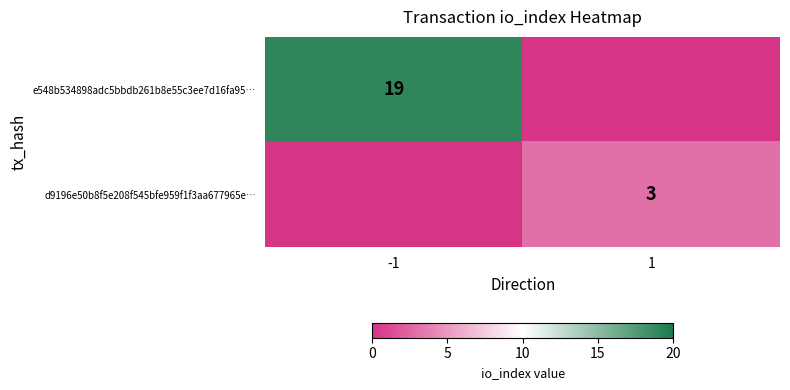

The e548b534898adc5bbdb261b8e55c3ee7d16fa95… series shows 19 at -1. True or false?

True